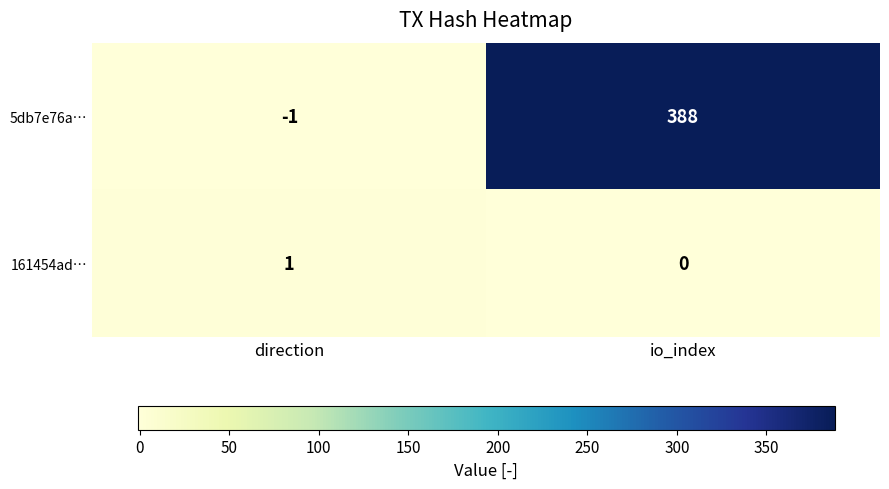

Reading left to right, transcribe all the data shown in this chart.

5db7e76a…: direction=-1	io_index=388
161454ad…: direction=1	io_index=0